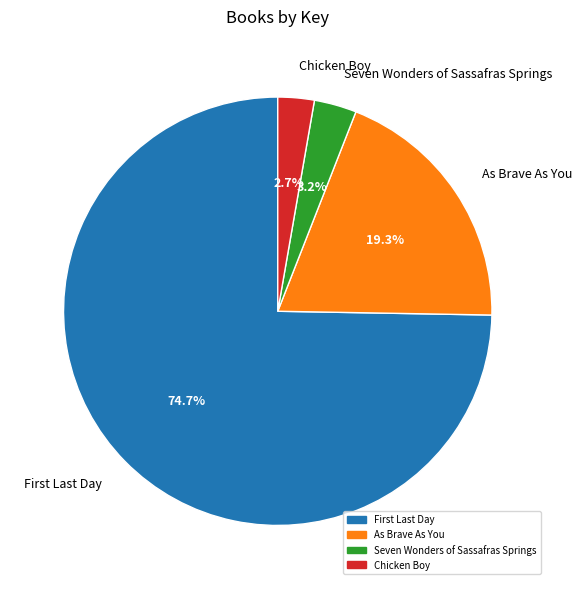

What percentage is the Chicken Boy slice, to the nearest percent?

3%